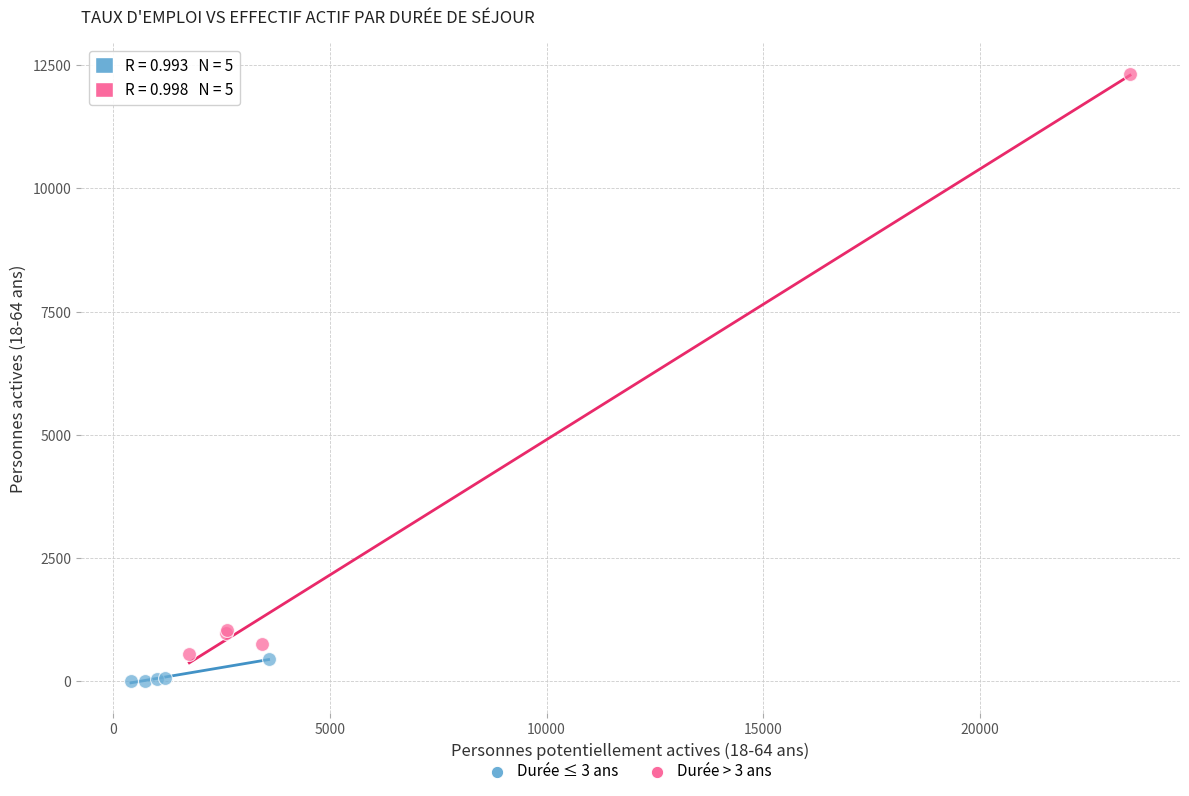

Which series has the largest Y range (max minus min)?

Durée > 3 ans